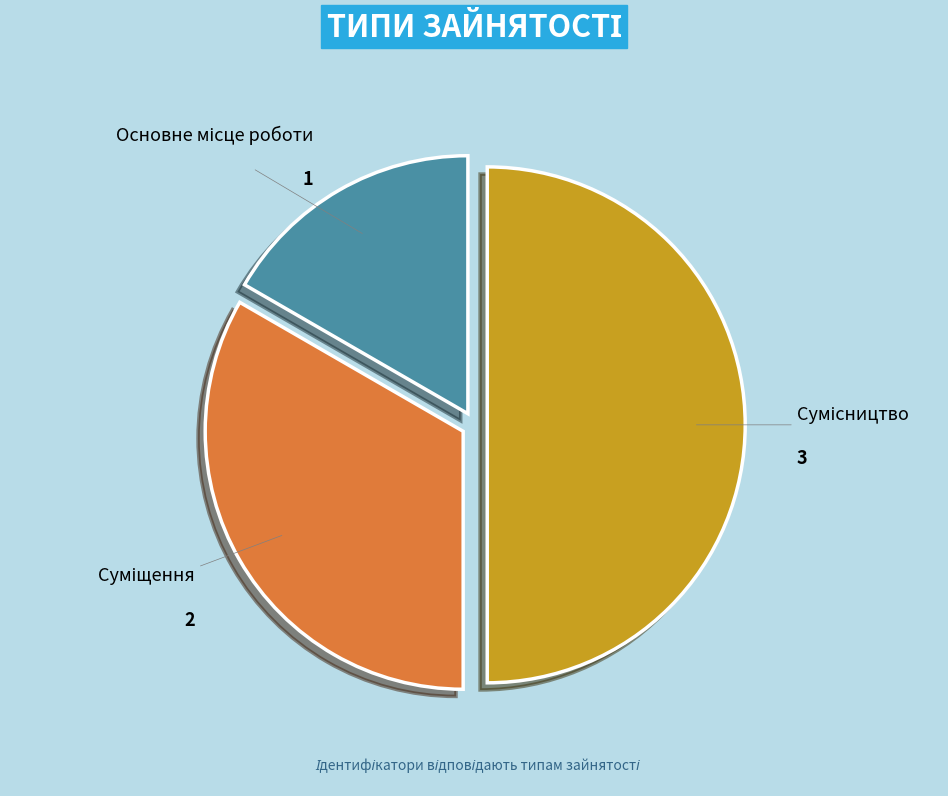

Count the number of slices in the pie.

3